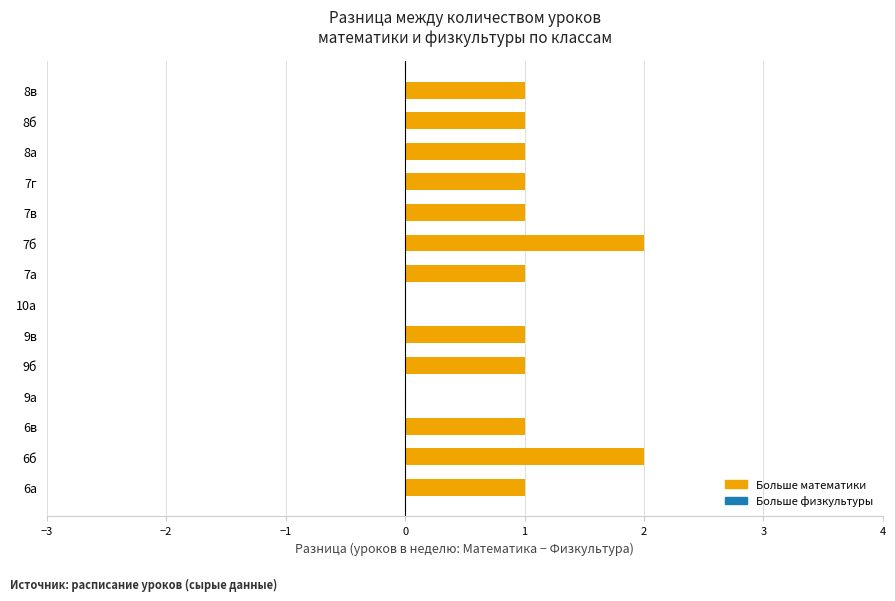

Which has a higher value, 8а or 7б?

7б